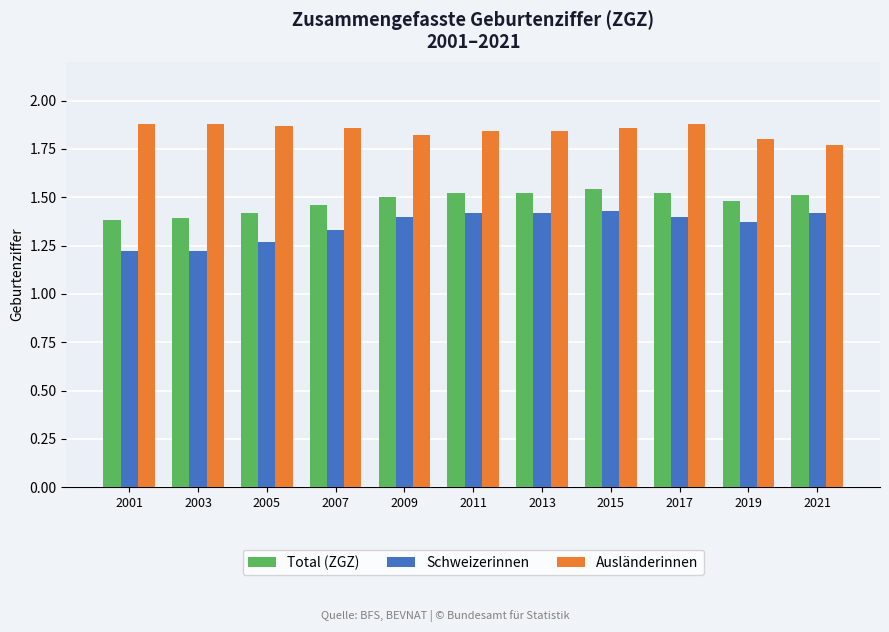

At which label is Ausländerinnen closest to 1?

2021